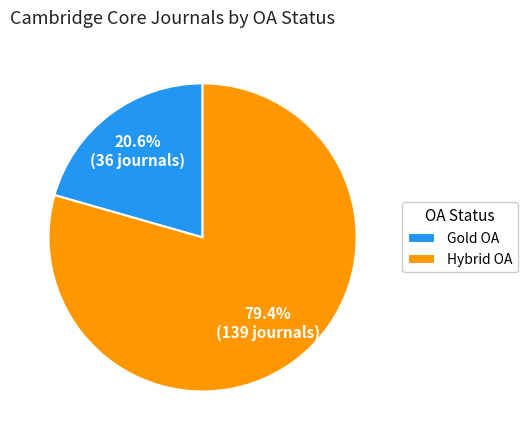

Do Gold OA and Hybrid OA together represent more than half of the pie?

Yes